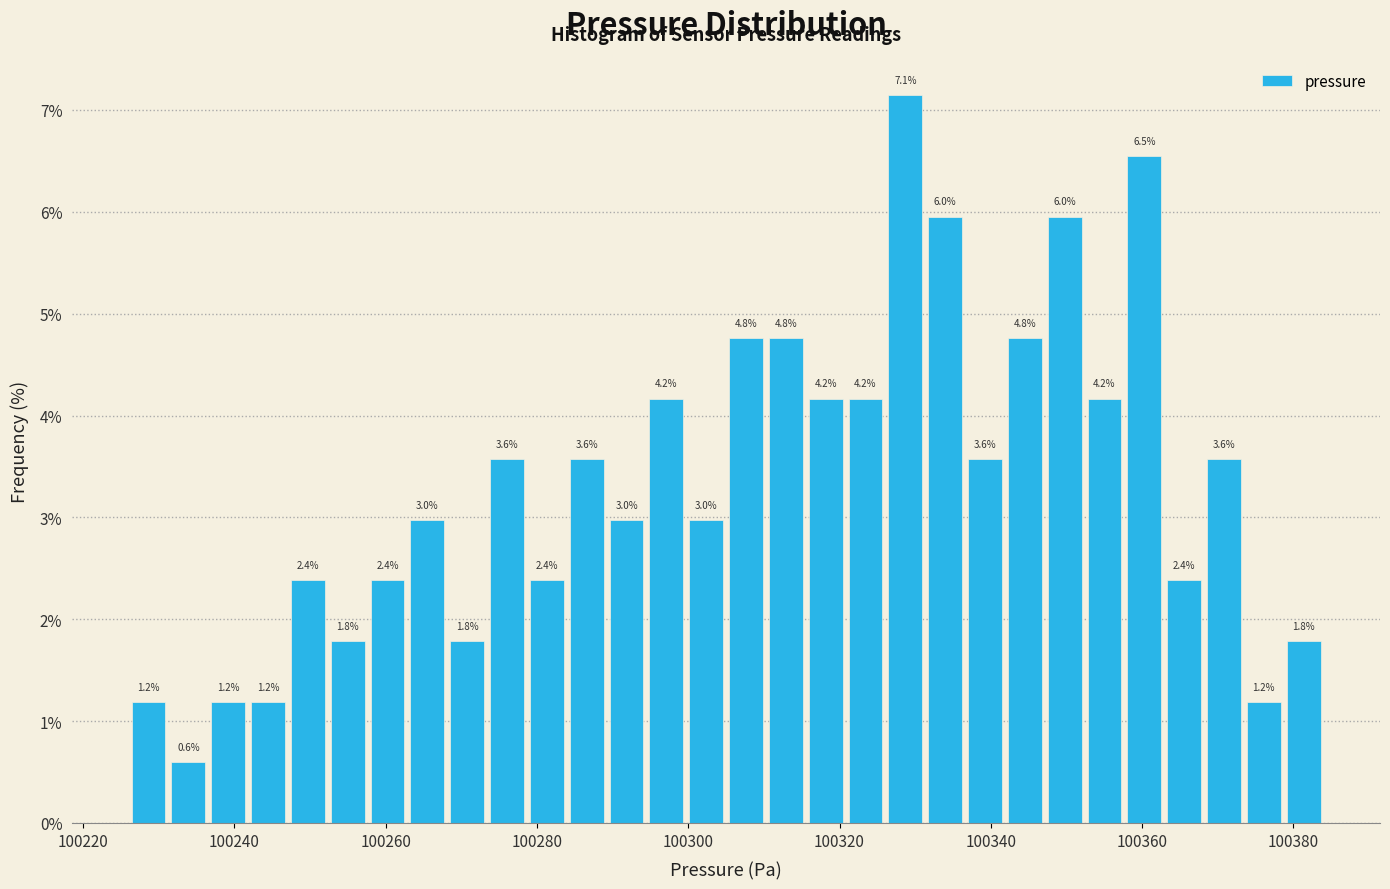

Read against the x-axis, roughly where is the centre of the tallest bar?

100328